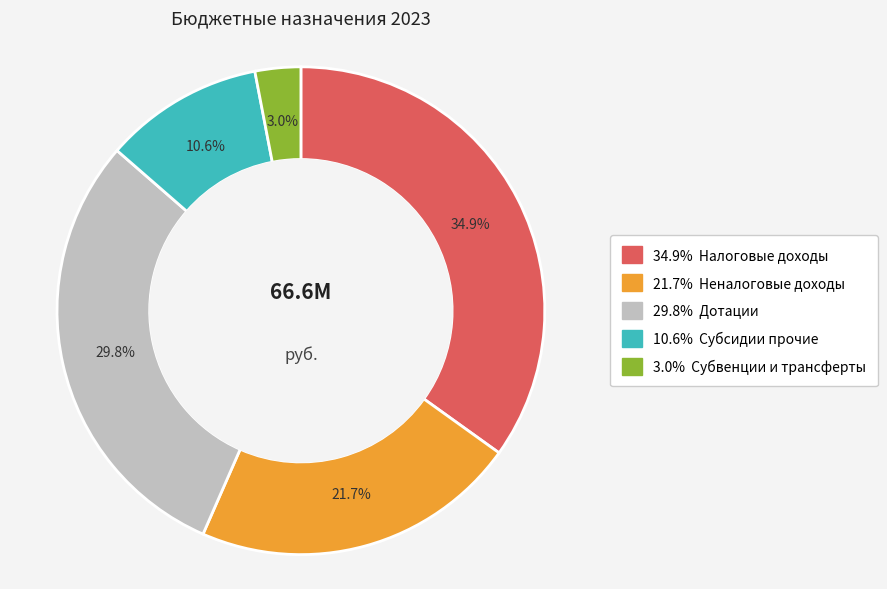

Is there any slice that represents more than half of the pie?

No